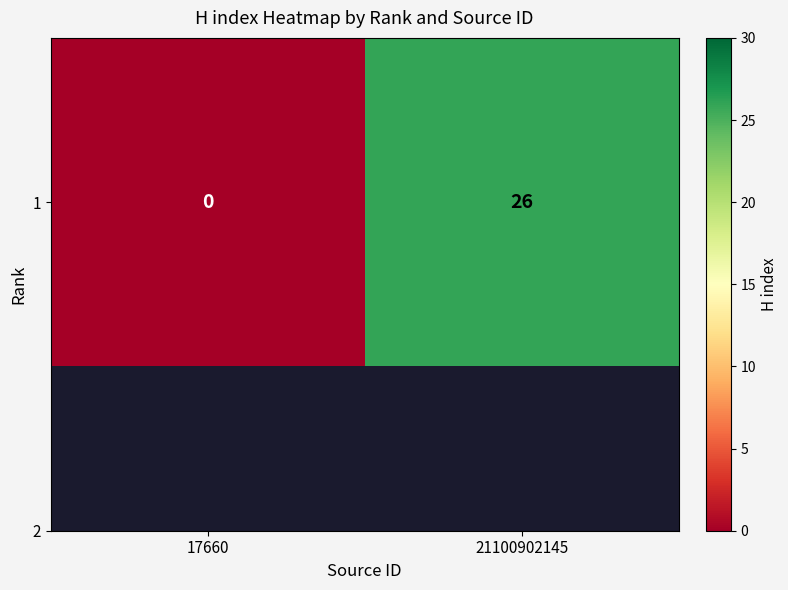

The value at 17660 is -15. True or false?

False